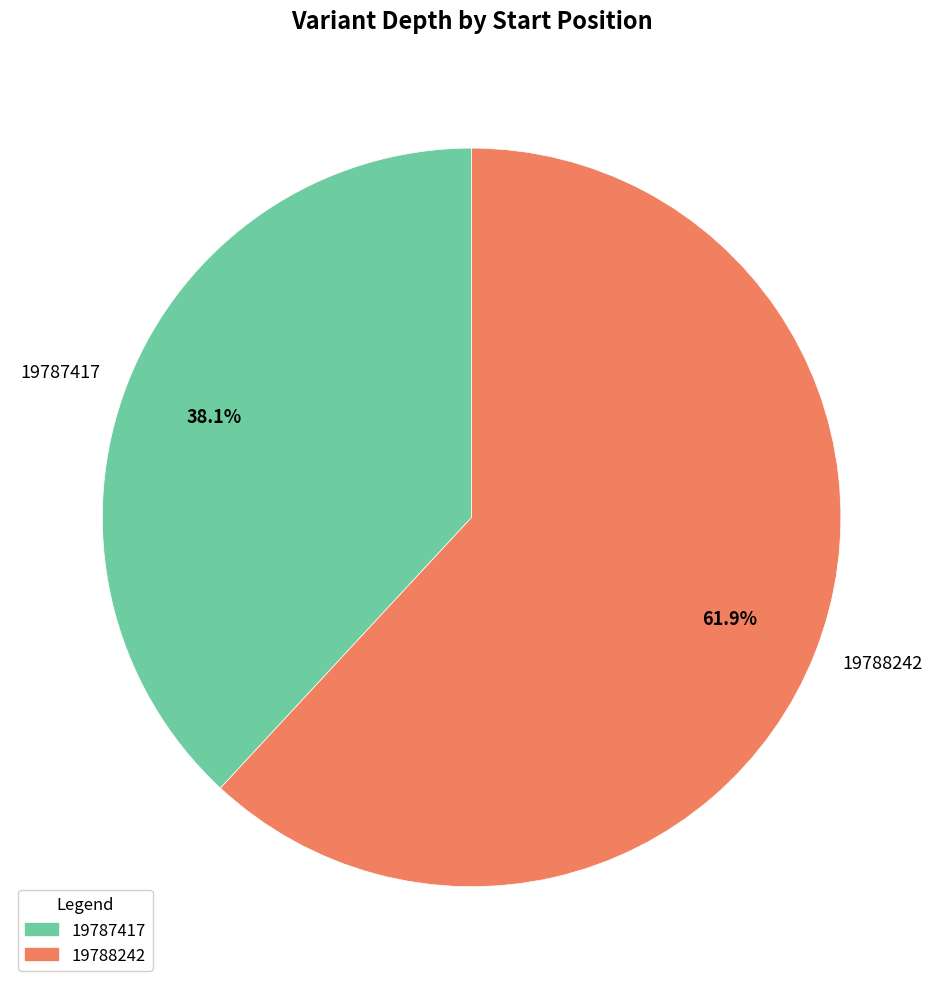

Which category has the smallest portion of the pie?

19787417